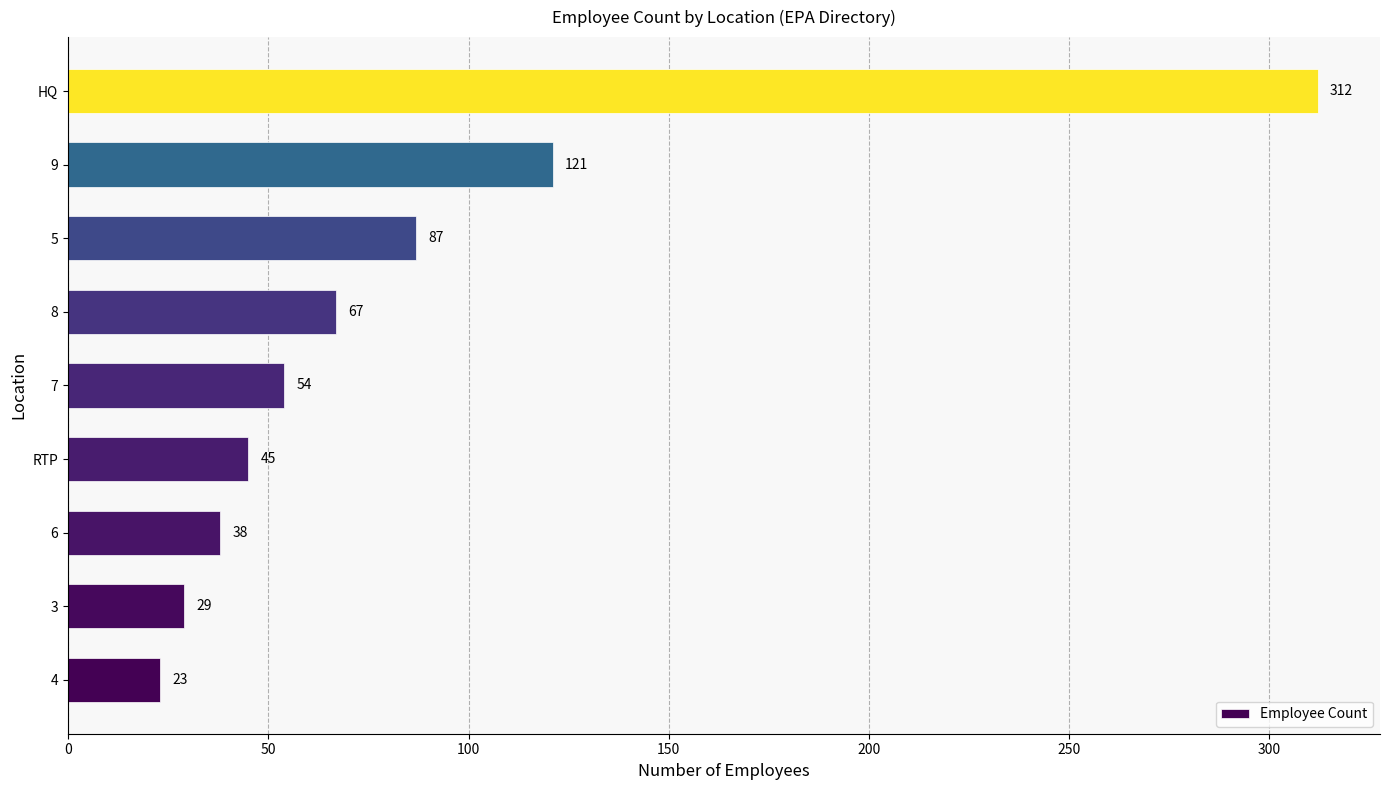

What is the change in value from 5 to HQ?

+225